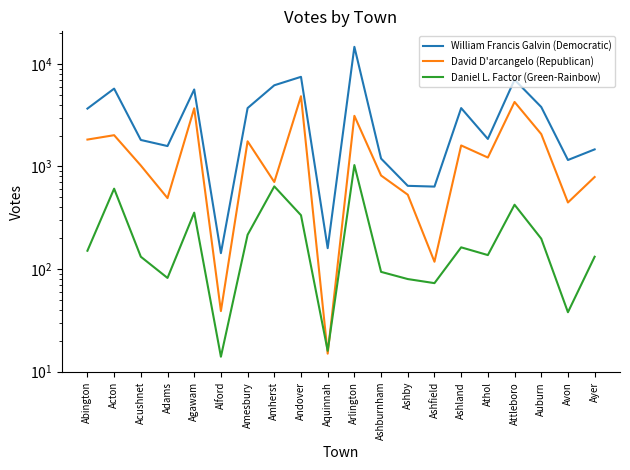

Between Andover and Ashland, which series saw the biggest shift?

William Francis Galvin (Democratic)